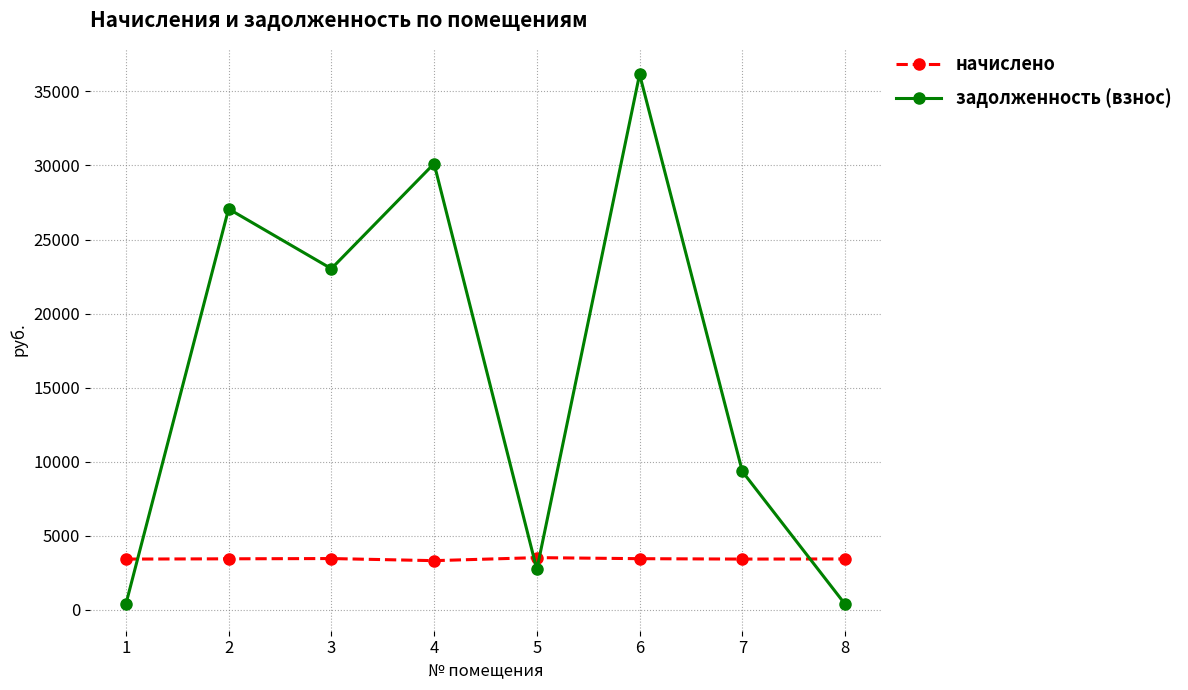

How many categories are shown in the chart?

8